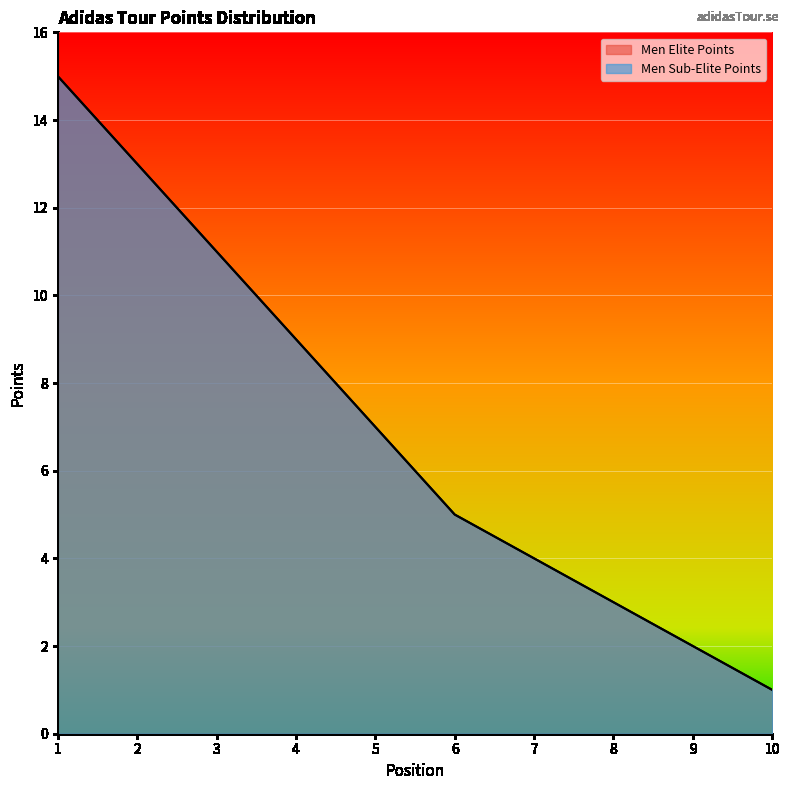

Reading left to right, list all the values displayed in this chart.

Men Elite Points: 1=15	2=13	3=11	4=9	5=7	6=5	7=4	8=3	9=2	10=1
Men Sub-Elite Points: 1=15	2=13	3=11	4=9	5=7	6=5	7=4	8=3	9=2	10=1